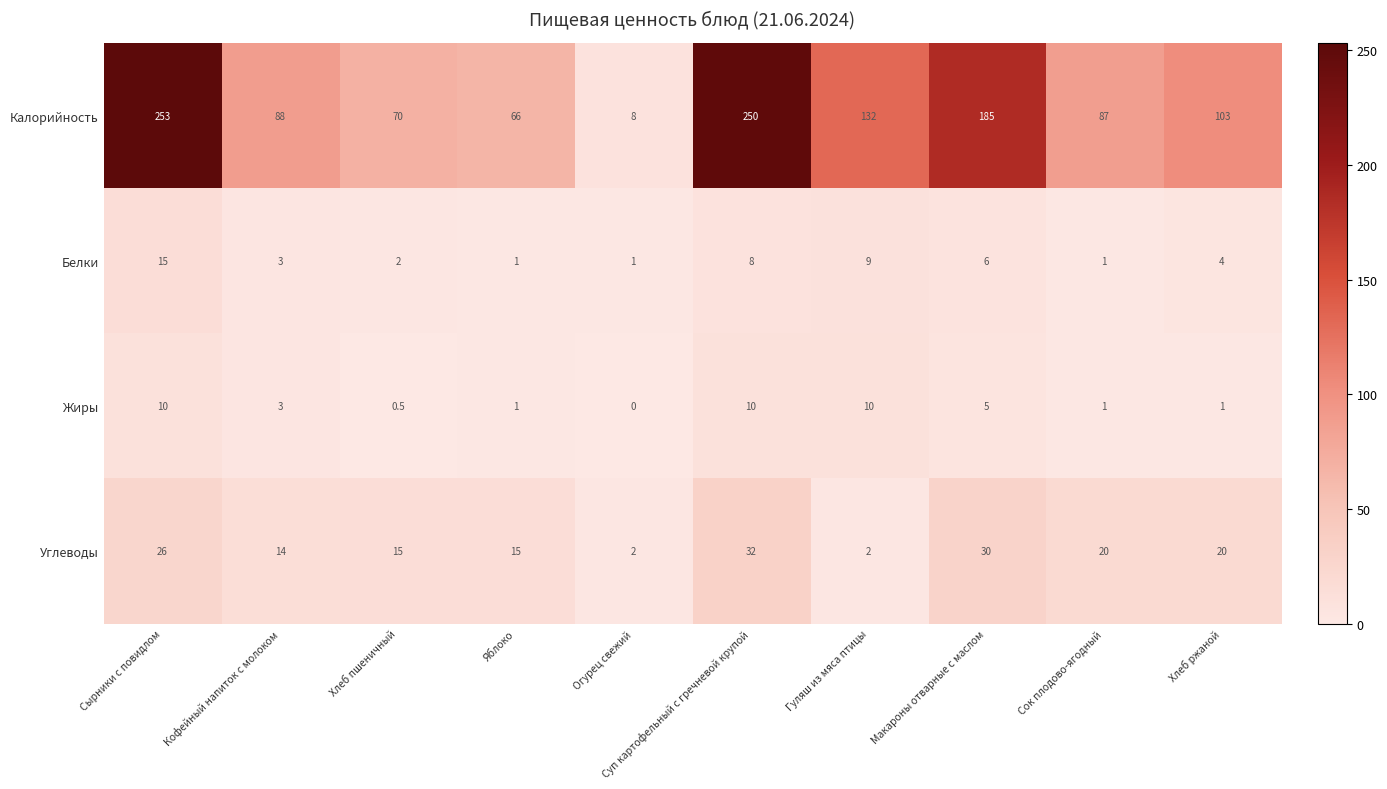

What is the difference between the highest and lowest values at Кофейный напиток с молоком?

85.0